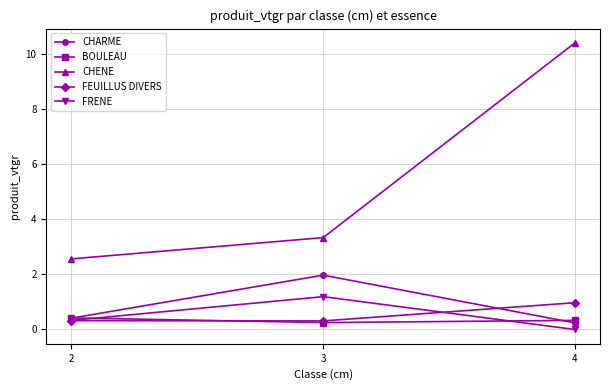

Which series has the widest spread of values?

CHENE